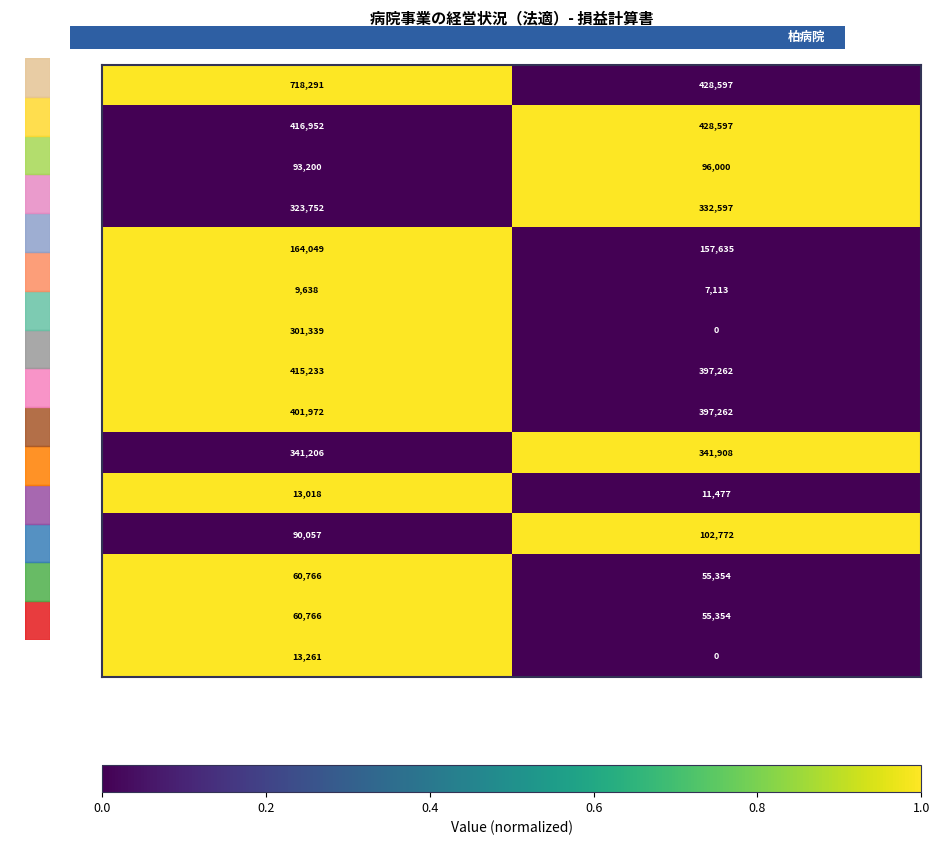

True or false: 総収益（B+E） has a value of 1118714 at 平成26年度.

False